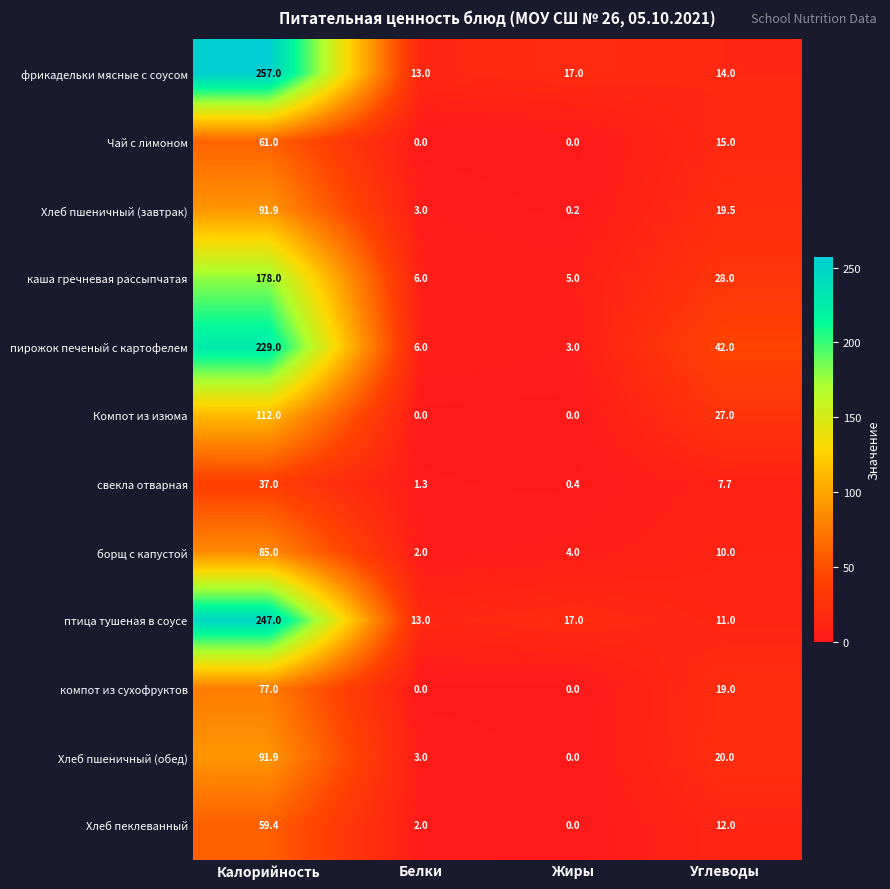

At which category is the sum across all series the highest?

Калорийность